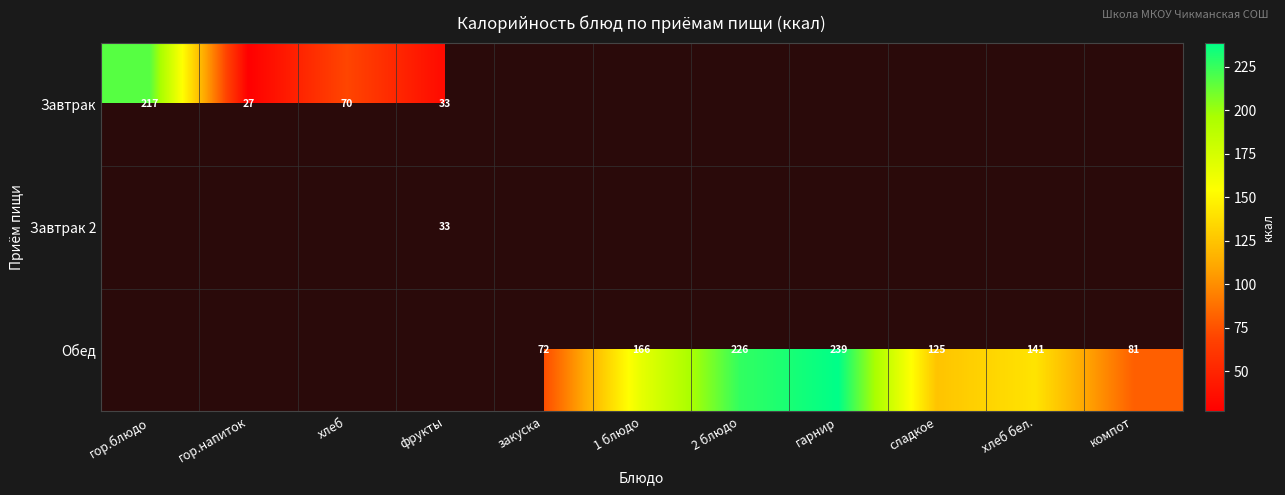

What is the difference between the maximum and minimum values in the Завтрак series?

190.2